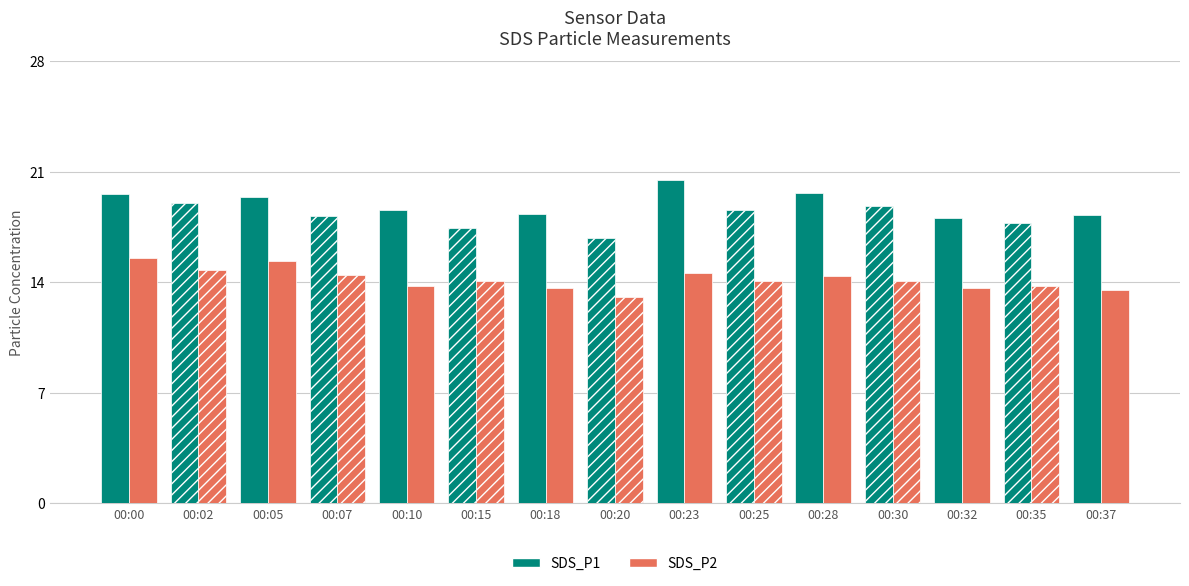

What is the difference between the SDS_P1 values at 00:32 and 00:02?

1.0